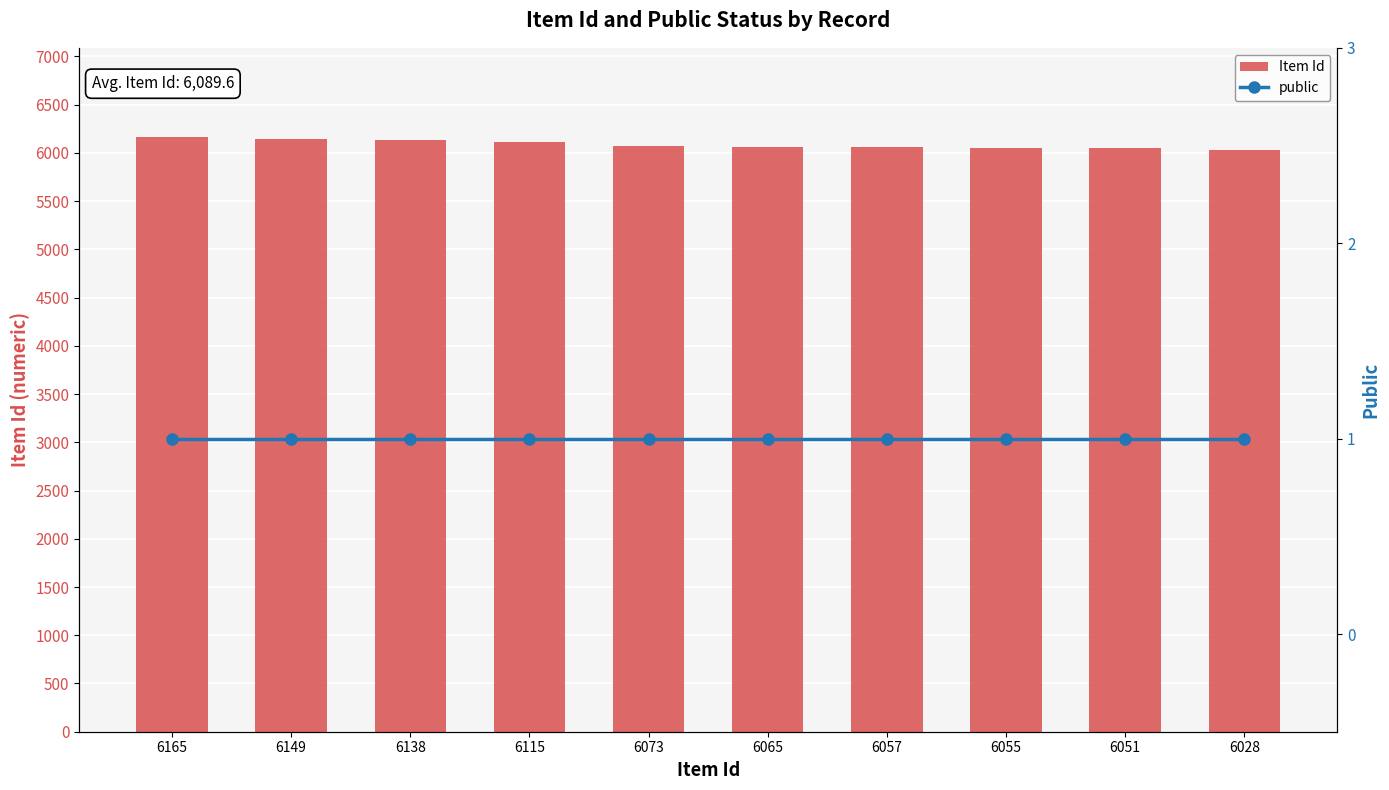

Reading left to right, extract all data points from this chart.

Item Id: 6165=6165	6149=6149	6138=6138	6115=6115	6073=6073	6065=6065	6057=6057	6055=6055	6051=6051	6028=6028
public: 6165=1	6149=1	6138=1	6115=1	6073=1	6065=1	6057=1	6055=1	6051=1	6028=1